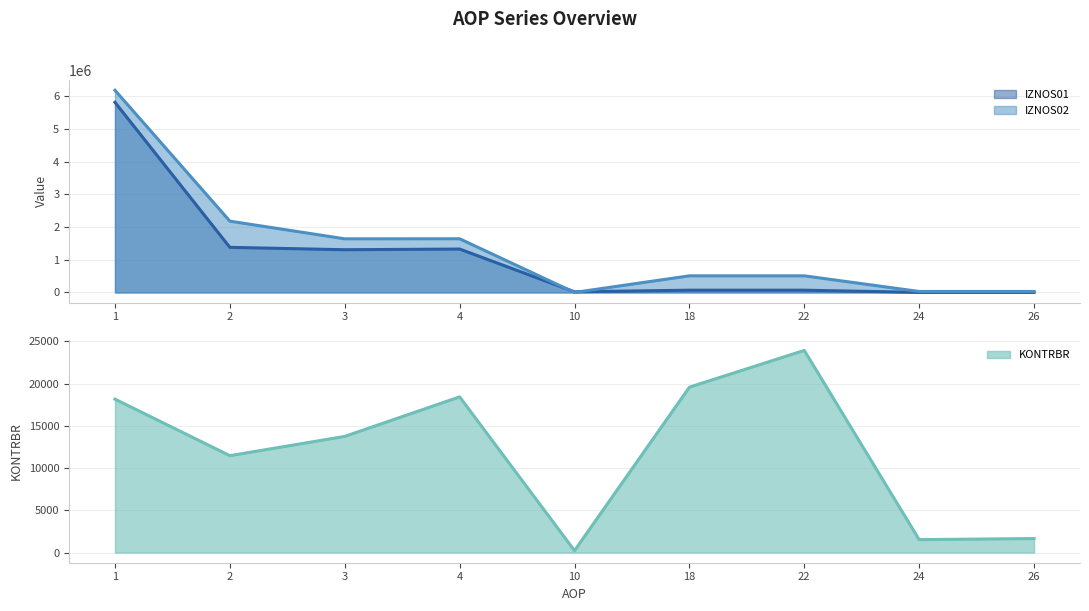

List the series in order of their overall mean, highest first.

IZNOS02, IZNOS01, KONTRBR